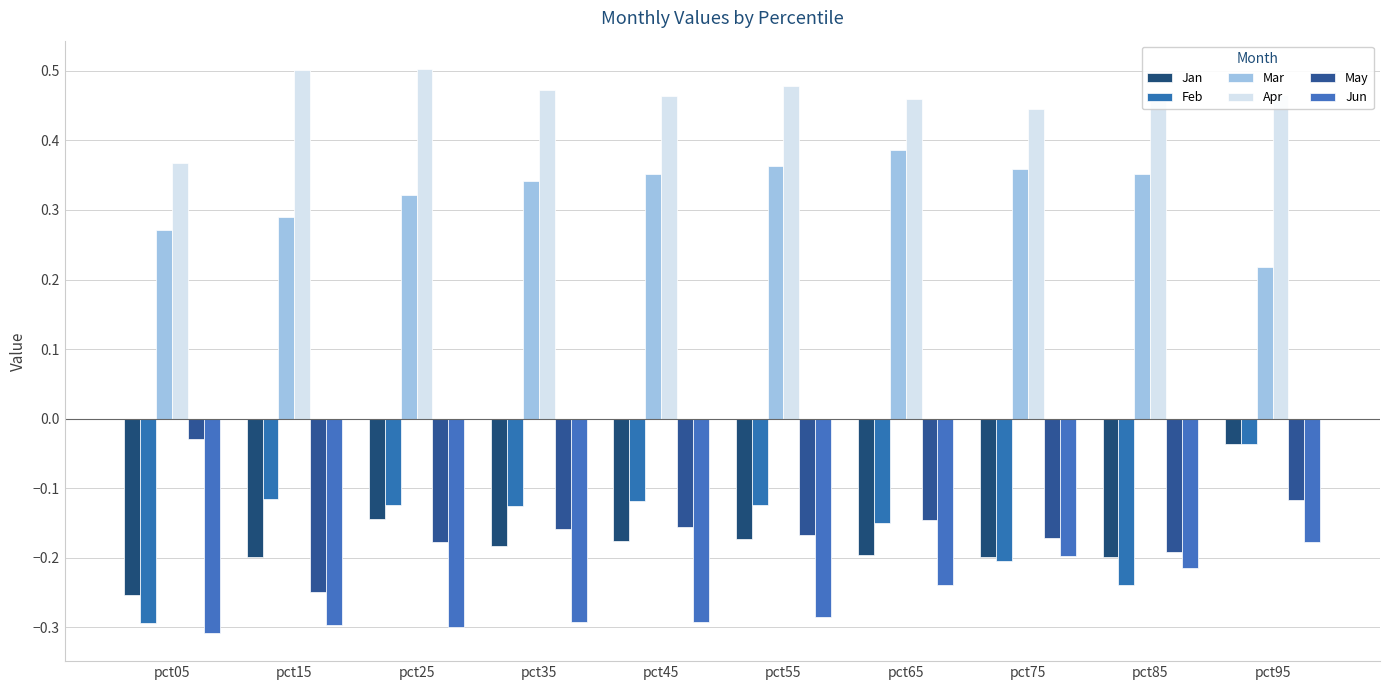

Reading left to right, list all the values displayed in this chart.

Jan: -0.3	-0.2	-0.1	-0.2	-0.2	-0.2	-0.2	-0.2	-0.2	-0.0
Feb: -0.3	-0.1	-0.1	-0.1	-0.1	-0.1	-0.2	-0.2	-0.2	-0.0
Mar: 0.3	0.3	0.3	0.3	0.4	0.4	0.4	0.4	0.4	0.2
Apr: 0.4	0.5	0.5	0.5	0.5	0.5	0.5	0.4	0.5	0.5
May: -0.0	-0.2	-0.2	-0.2	-0.2	-0.2	-0.1	-0.2	-0.2	-0.1
Jun: -0.3	-0.3	-0.3	-0.3	-0.3	-0.3	-0.2	-0.2	-0.2	-0.2